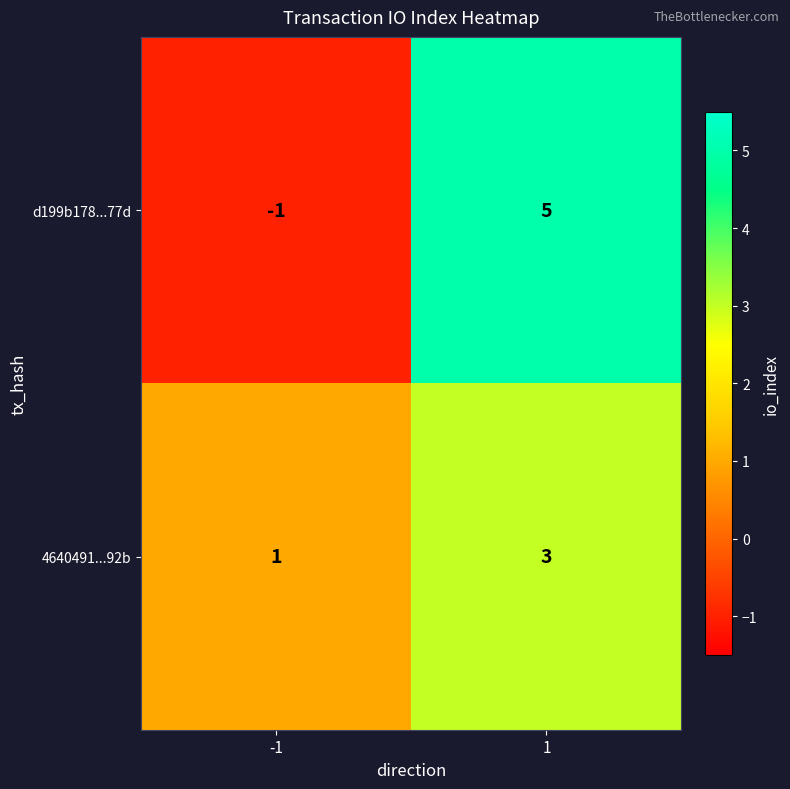

List the series in order of their peak value, lowest first.

4640491...92b, d199b178...77d